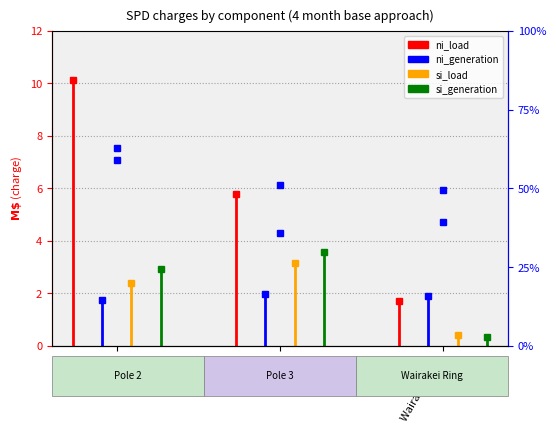

At Pole 3, list the series in order from largest to smallest.

ni_load, si_generation, si_load, ni_generation